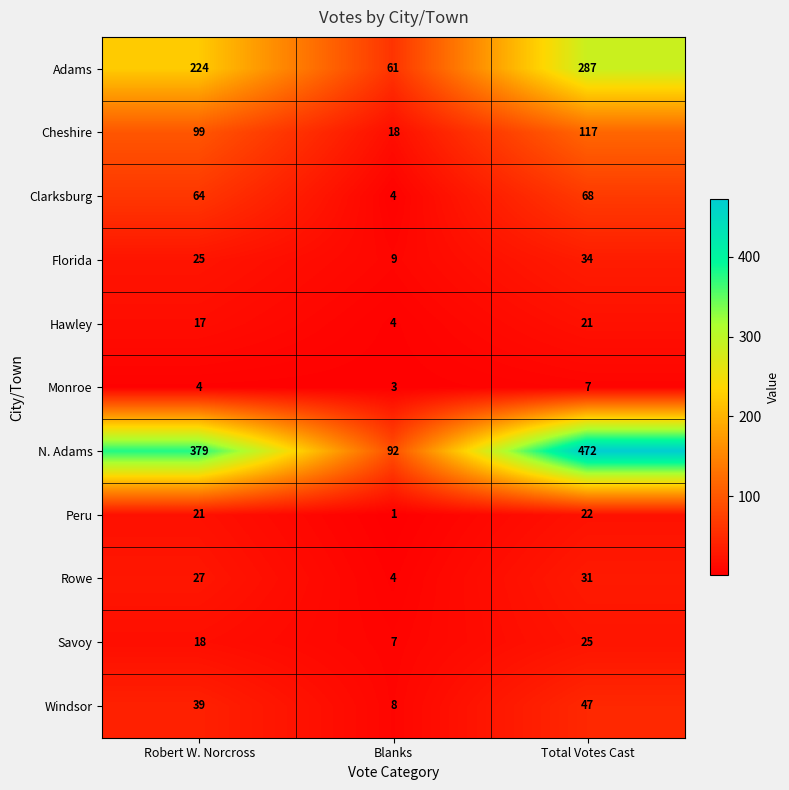

At which label is Rowe closest to 17?

Robert W. Norcross